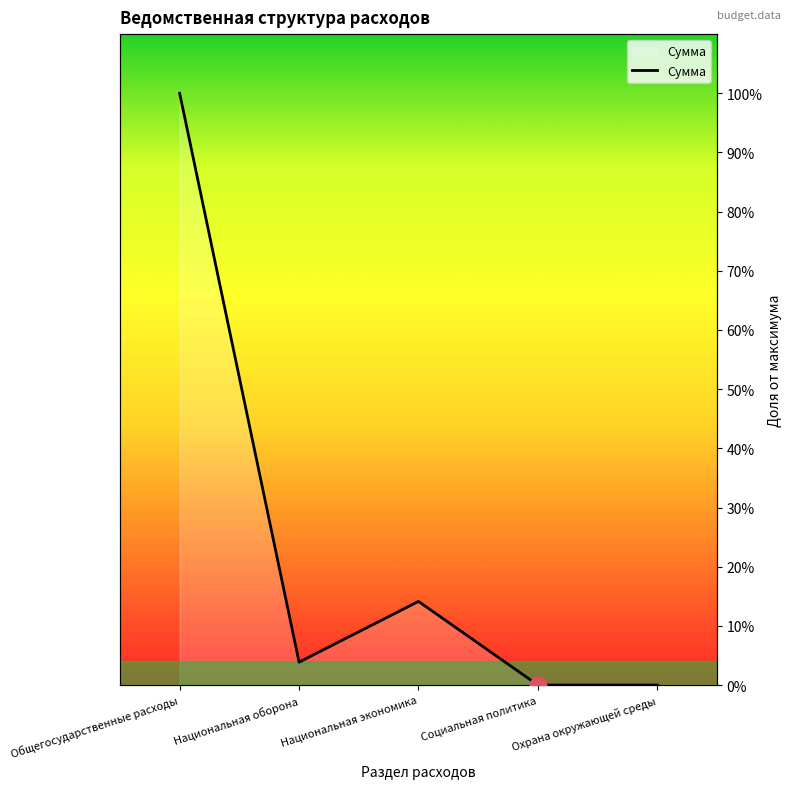

What is the average value?

23.6